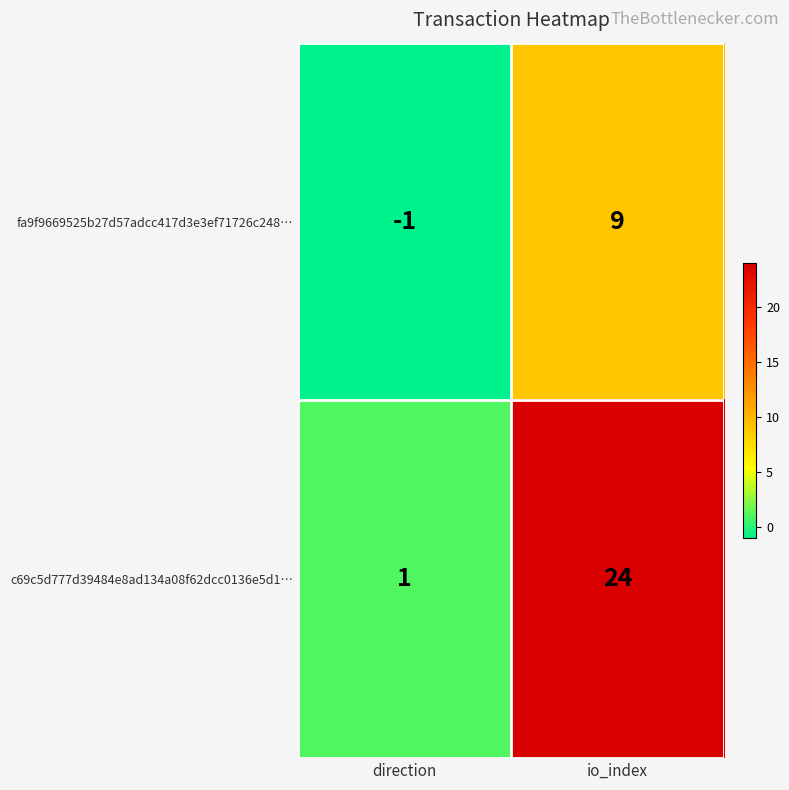

Which series changed the most between direction and io_index?

c69c5d777d39484e8ad134a08f62dcc0136e5d1…